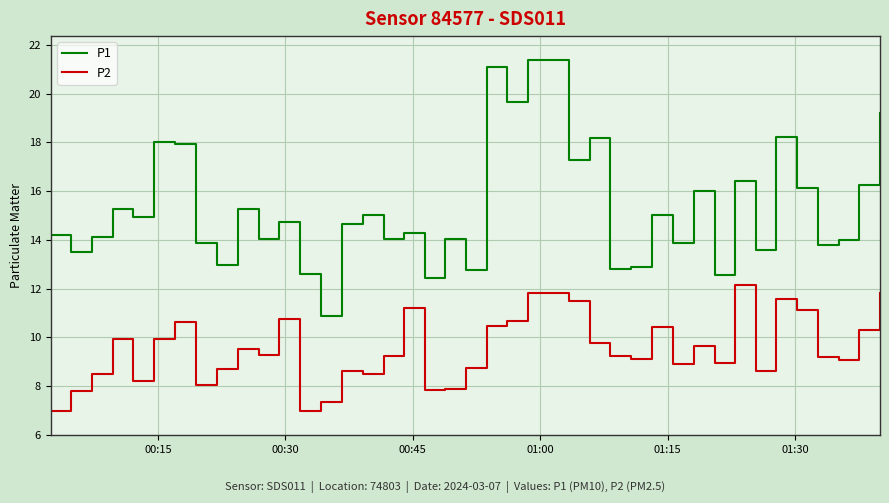

Which series has the largest total across all categories?

P1